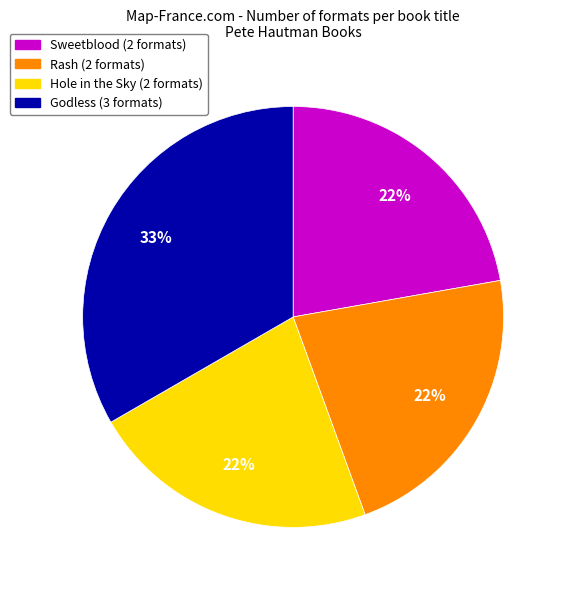

Is there a majority slice in this chart?

No